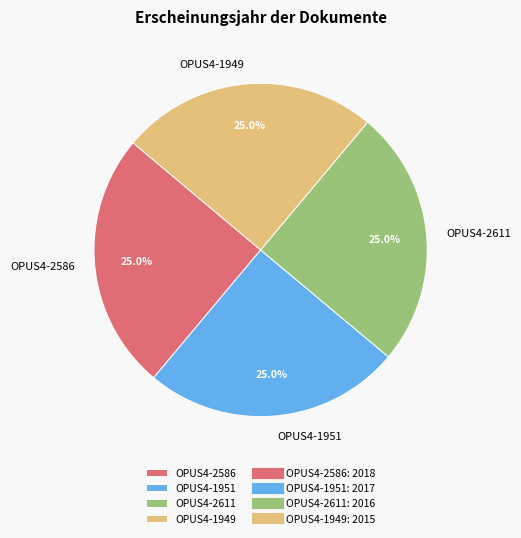

Does OPUS4-1951 represent more than half of the total?

No